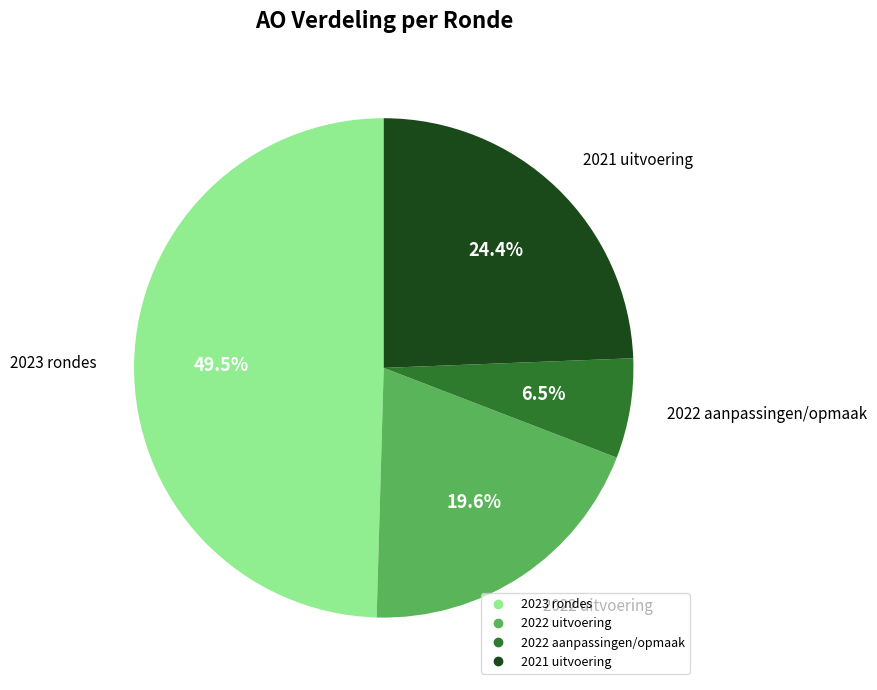

Is there a majority slice in this chart?

No